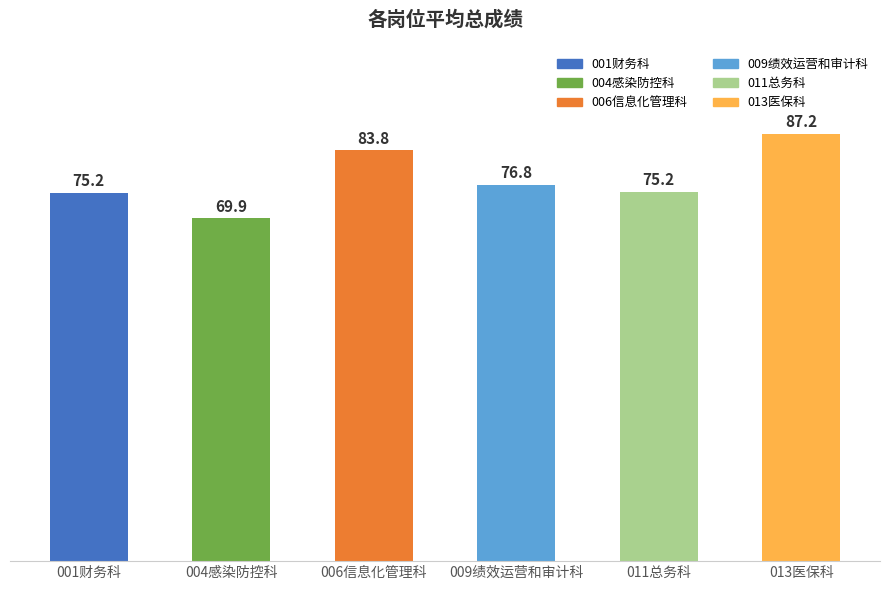

What is the greatest value displayed?

87.2